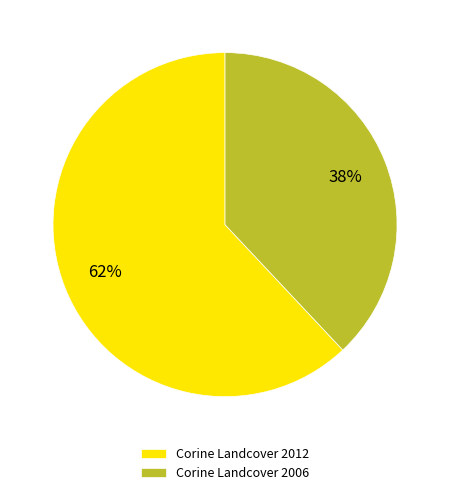

How many segments does this pie chart have?

2